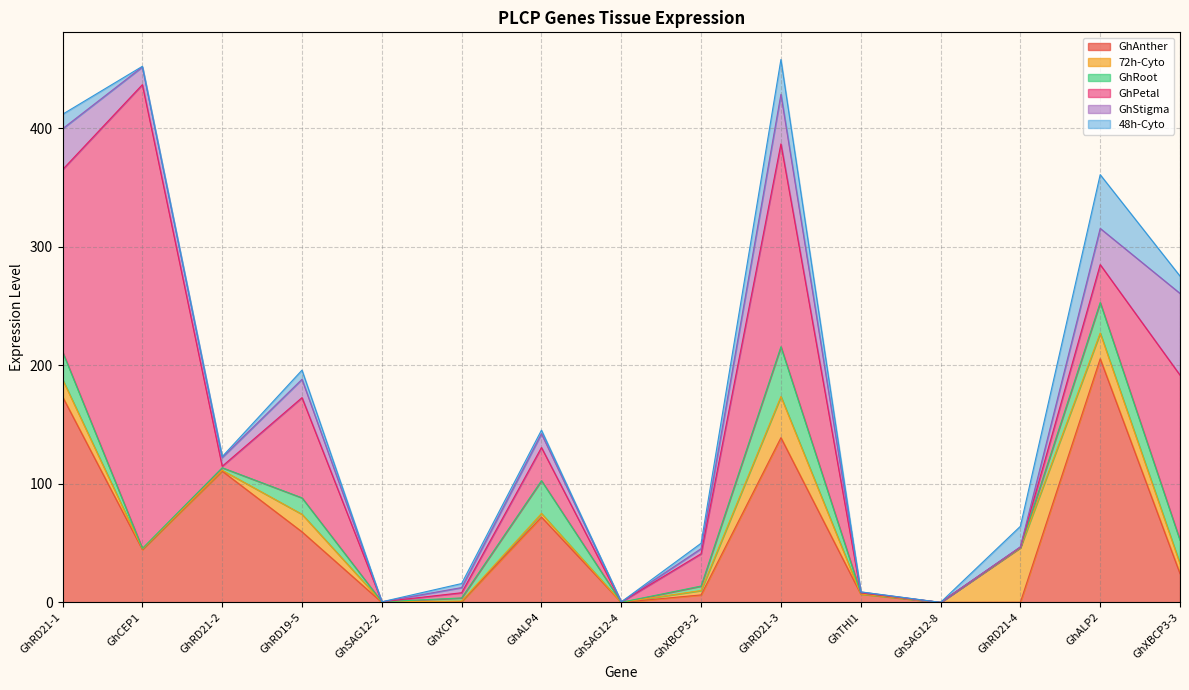

What is the difference between the highest and lowest values at GhALP4?

69.0